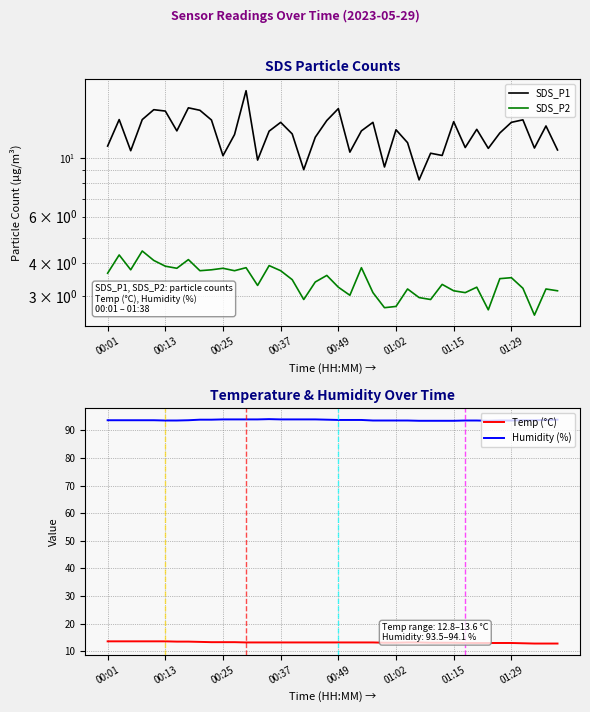

The value of Humidity (%) at 01:02 is 93.6. True or false?

True